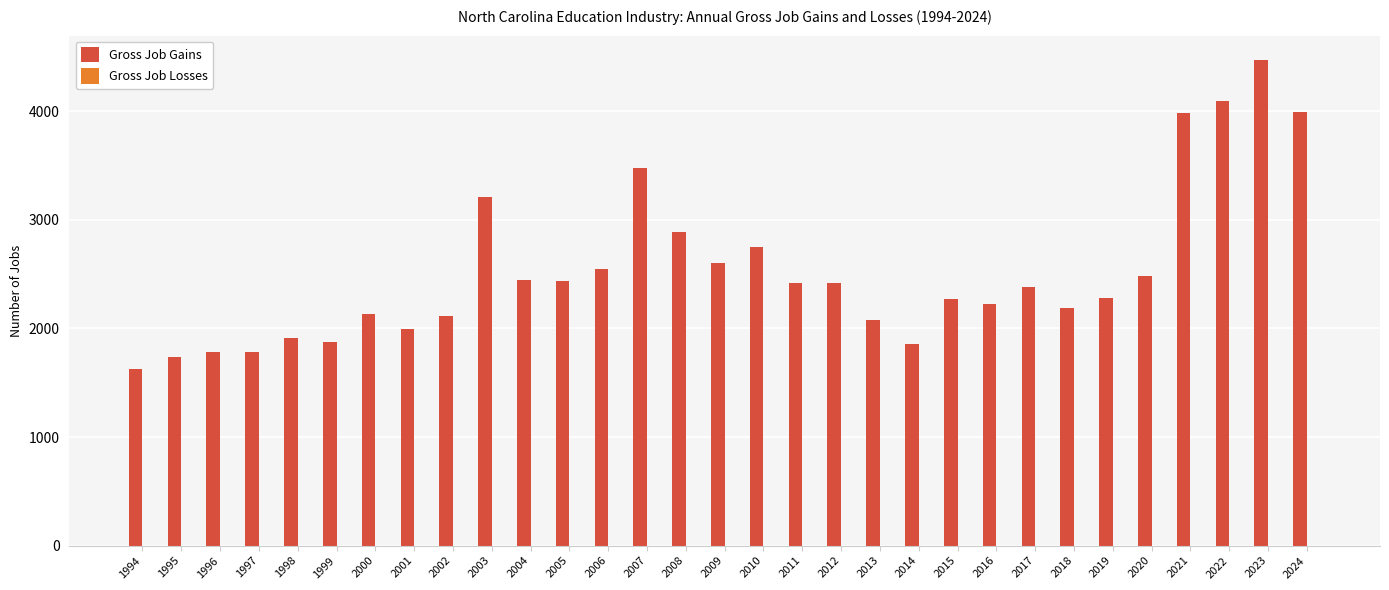

The value at 2005 is 3486. True or false?

False